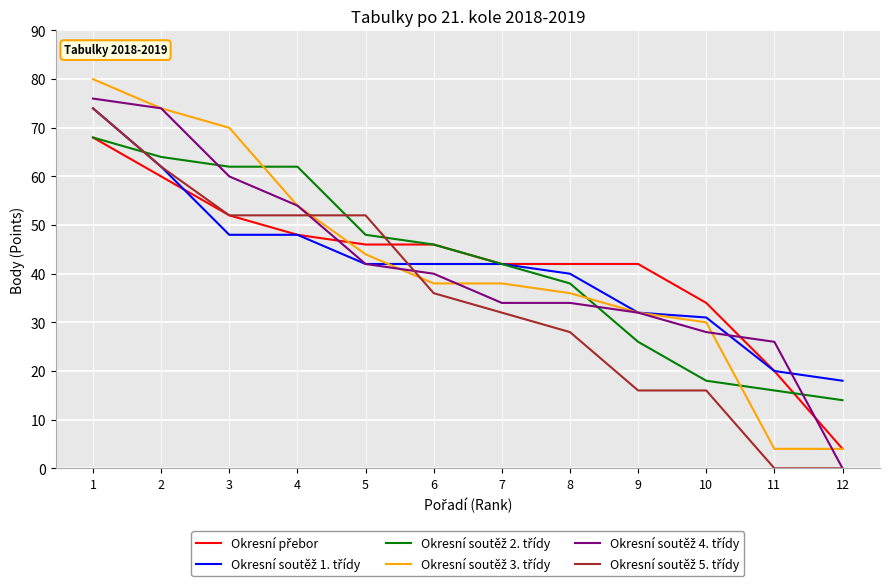

What is the maximum value shown in the chart?

80